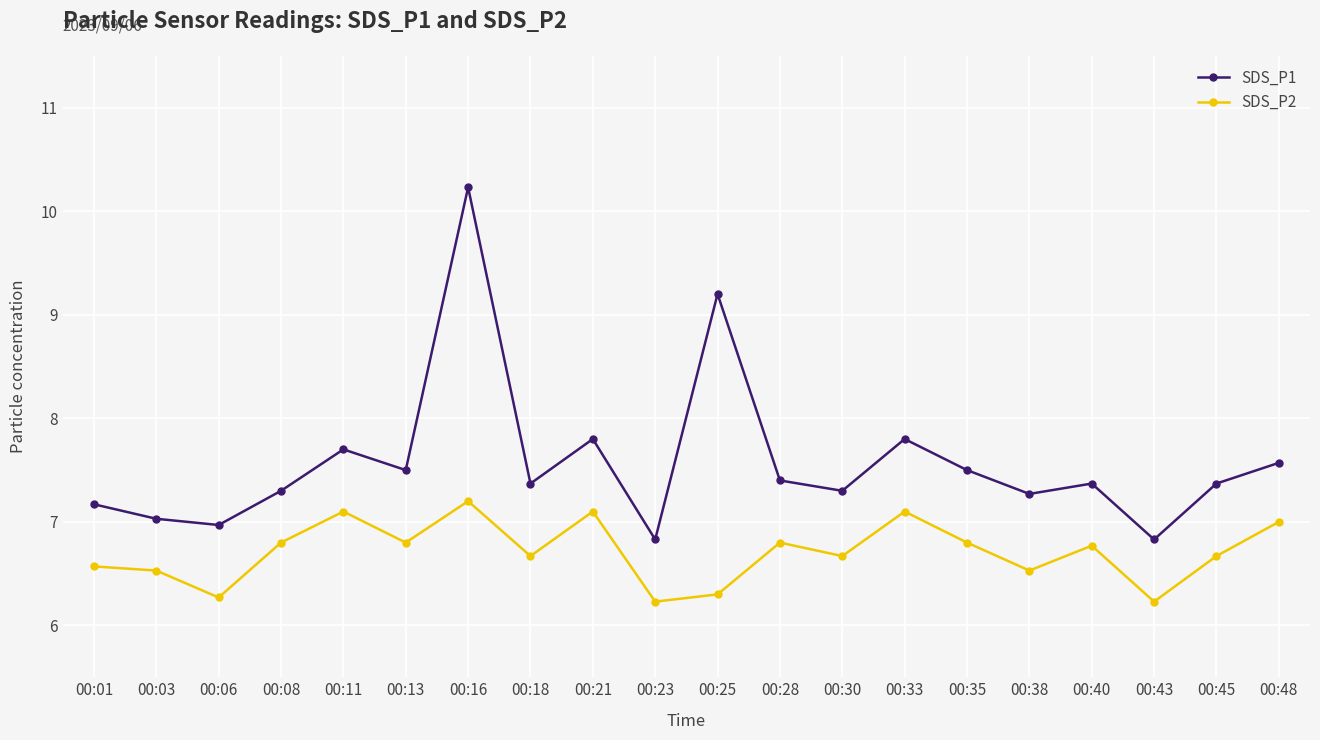

True or false: SDS_P1 and SDS_P2 cross at least once.

False